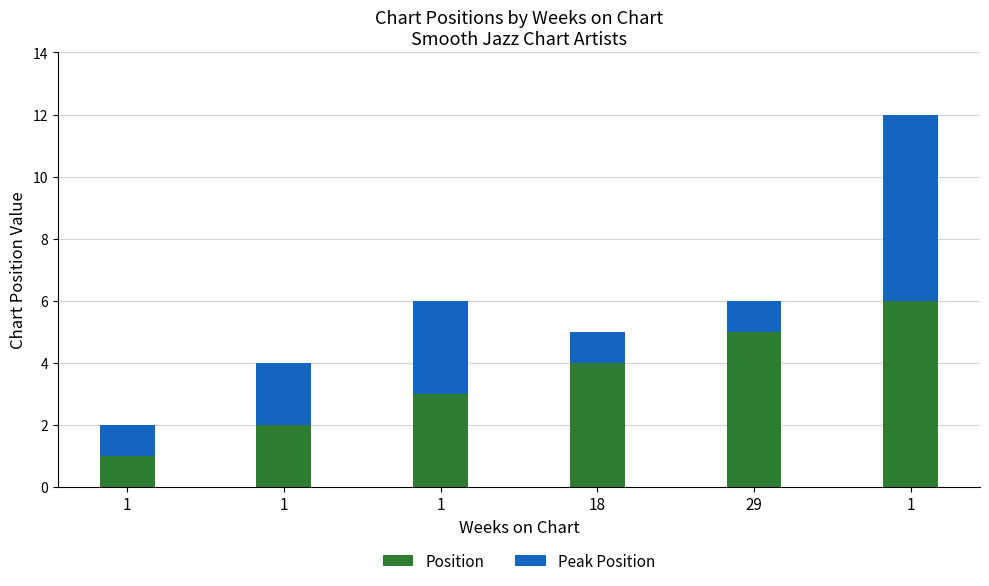

Count the number of data series in this chart.

2